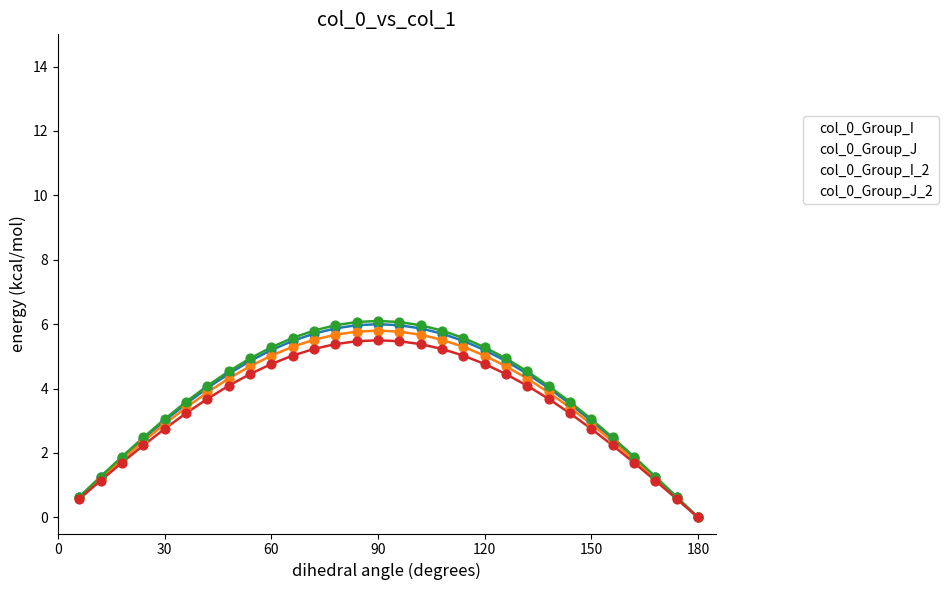

What is the total value across all series at 90?

23.4